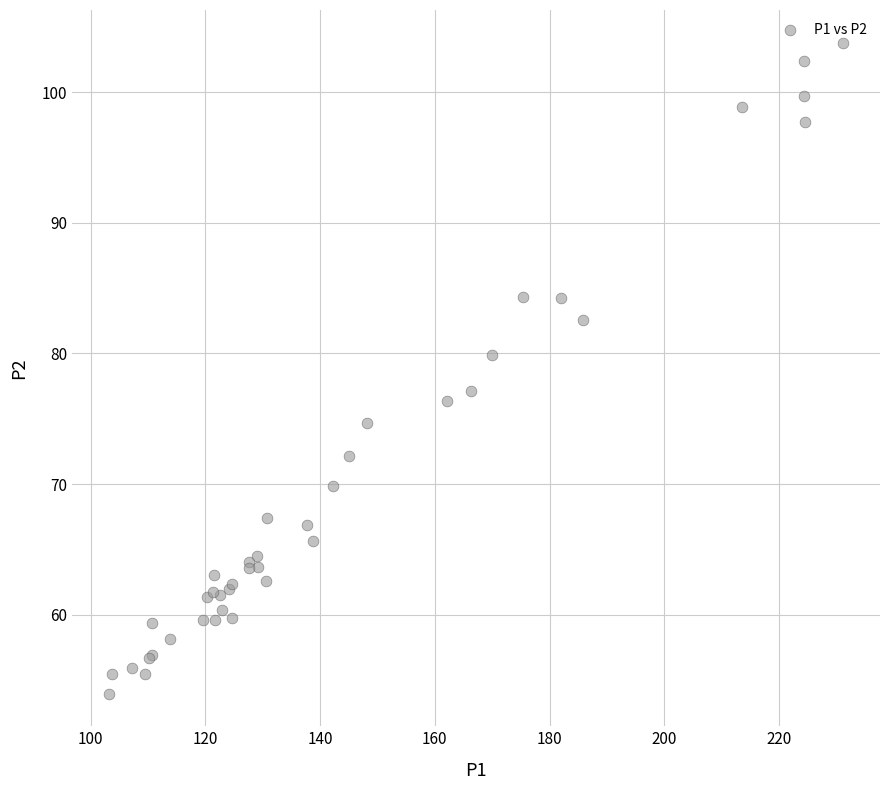

What Y value in the scatter plot is closest to 78?

77.2